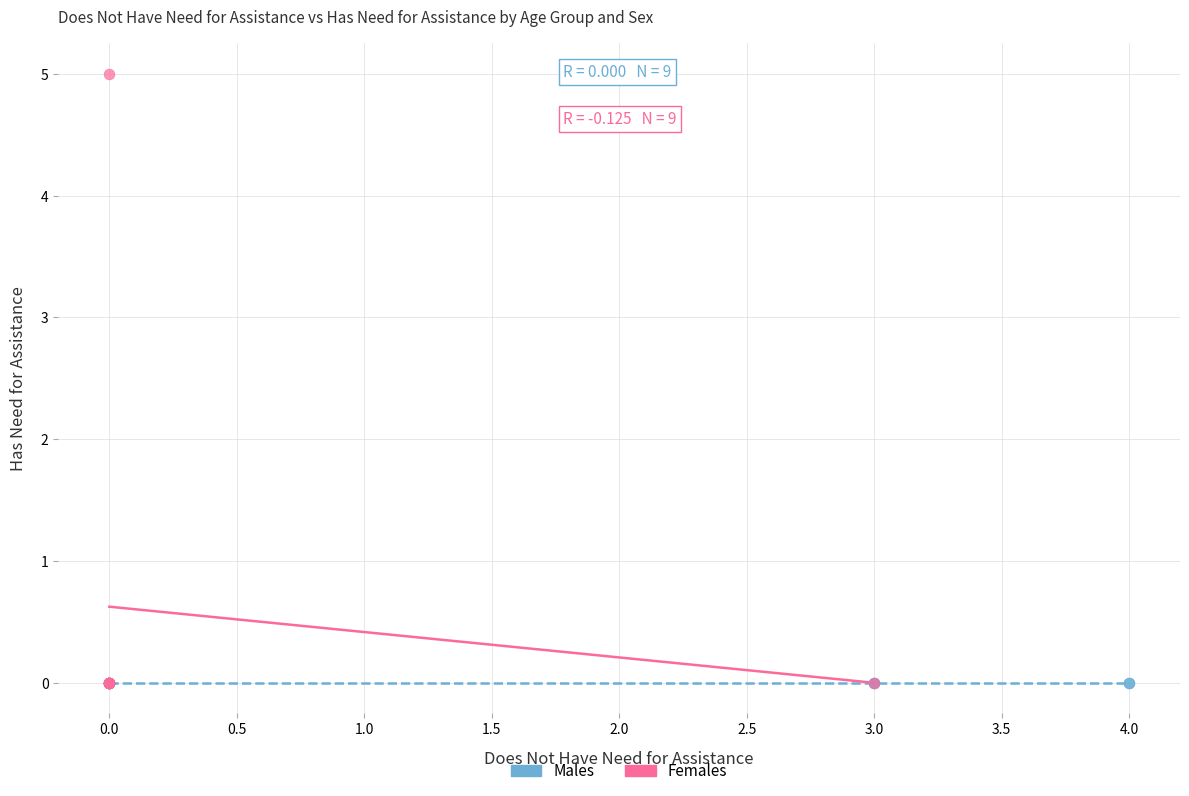

What are all the series names shown in the legend?

Males, Females